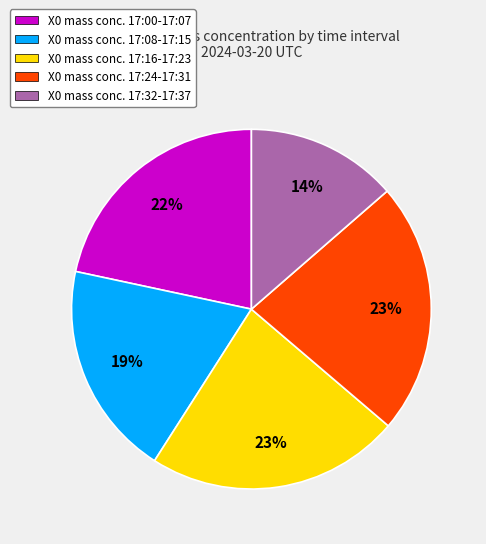

How many segments does this pie chart have?

5